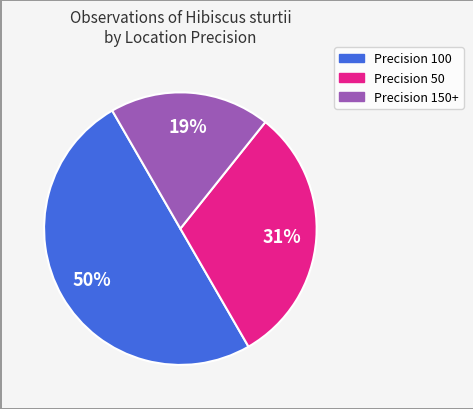

To the nearest percent, what is the average slice percentage?

33%